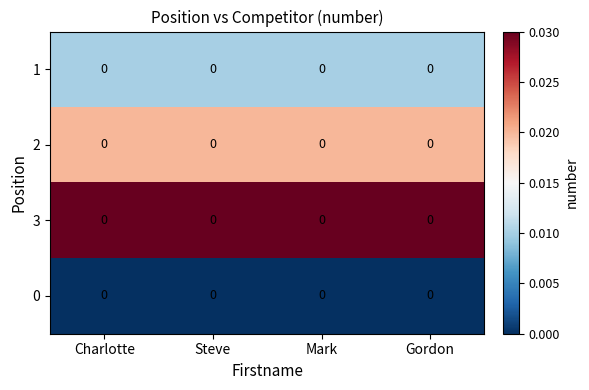

At which label does 1 reach its peak?

Charlotte